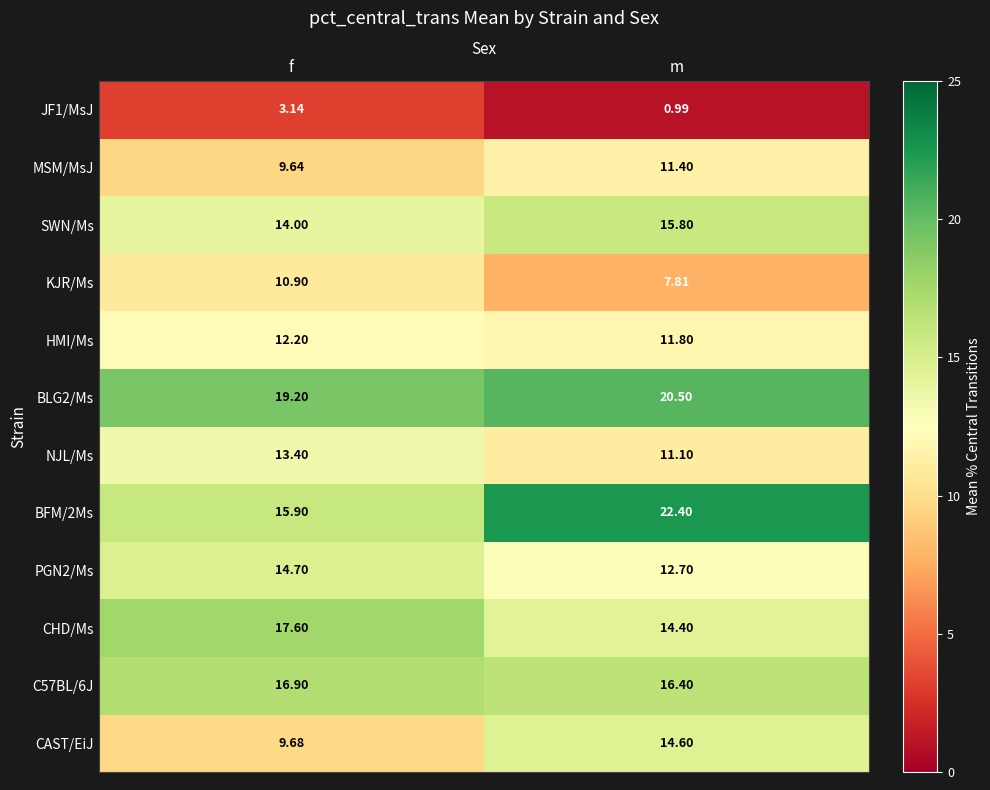

At which category is the sum across all series the highest?

m